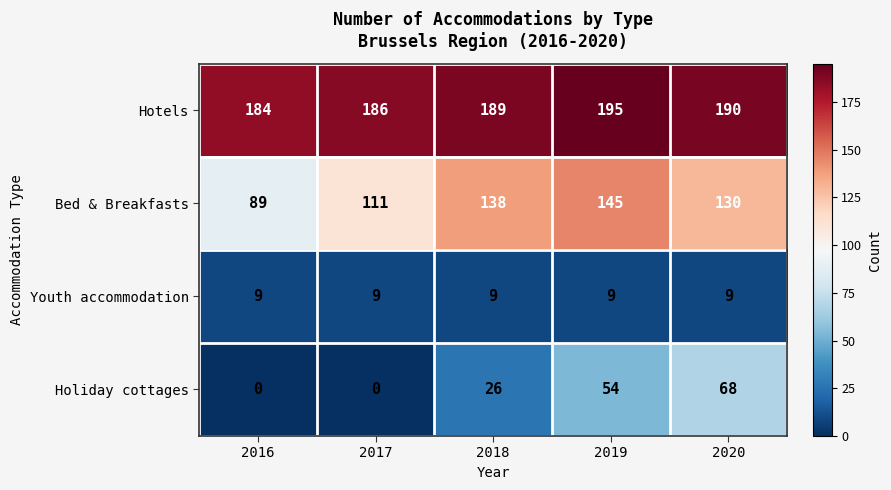

At how many categories does at least one series exceed 33?

5